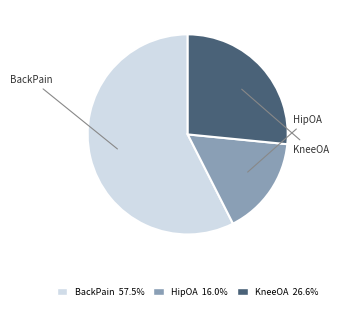

To the nearest percent, what portion does HipOA represent?

16%